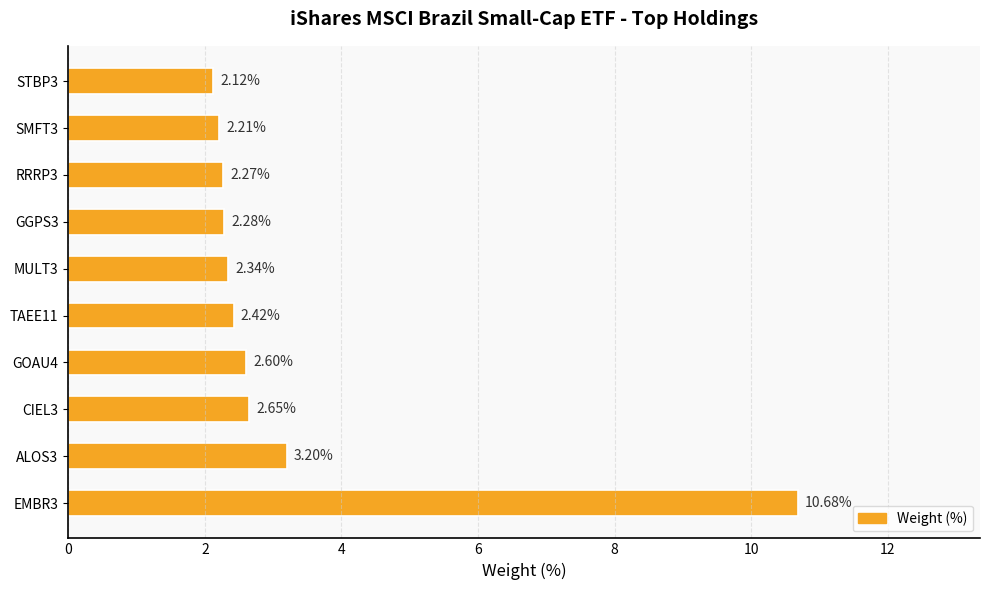

Between RRRP3 and GOAU4, which is larger?

GOAU4